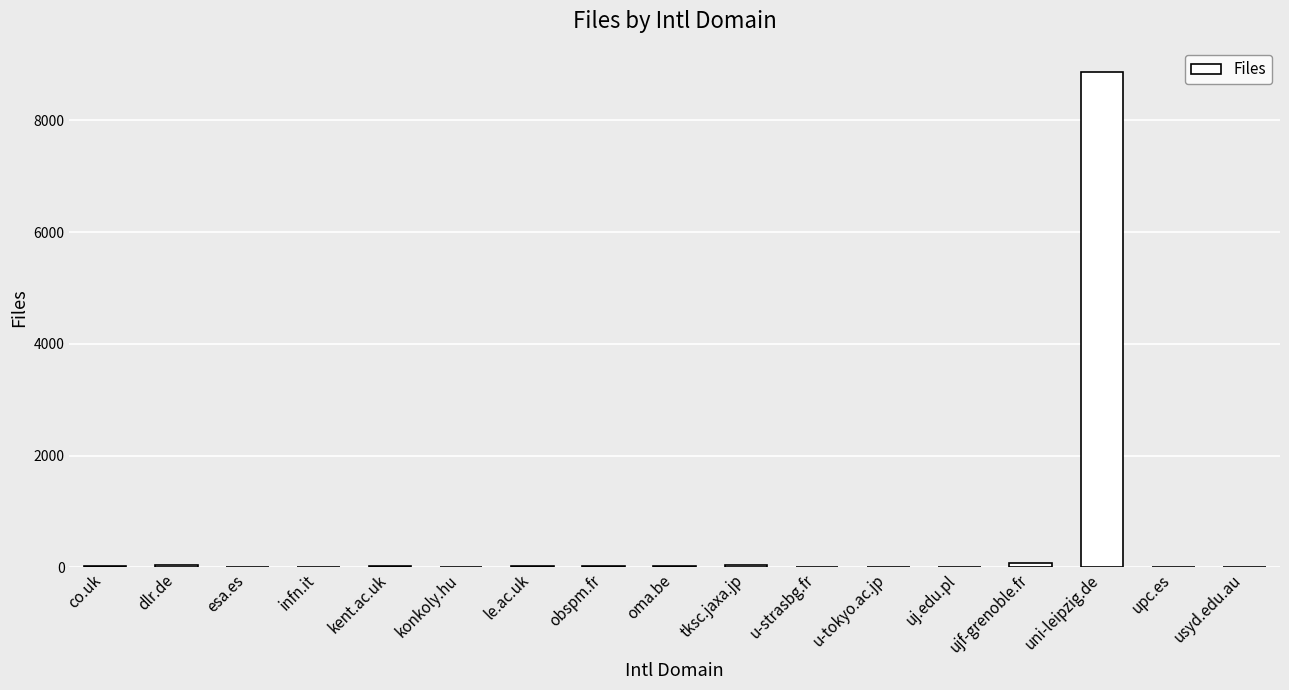

What is the greatest value displayed?

8863